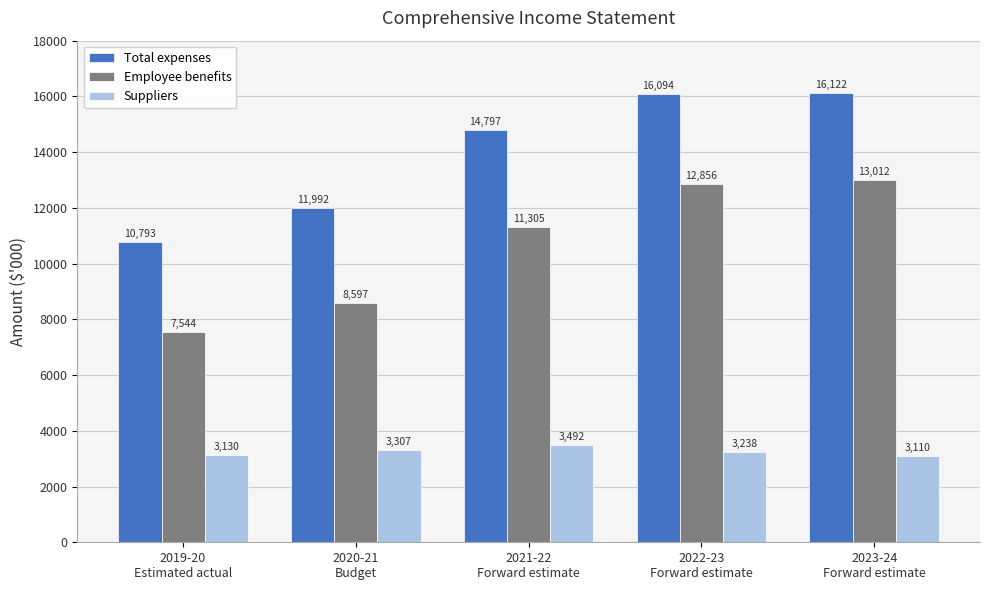

What is the spread (max minus min) of values at 2021-22
Forward estimate?

11305